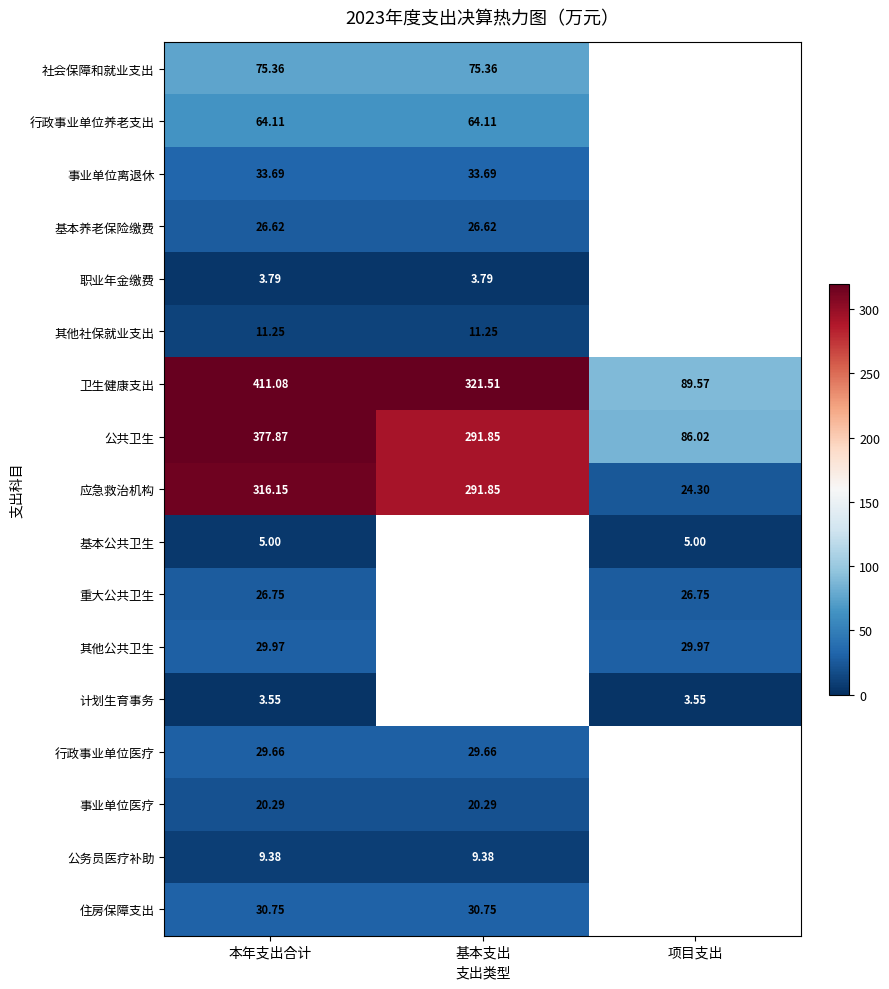

What is the smallest value displayed?

3.5